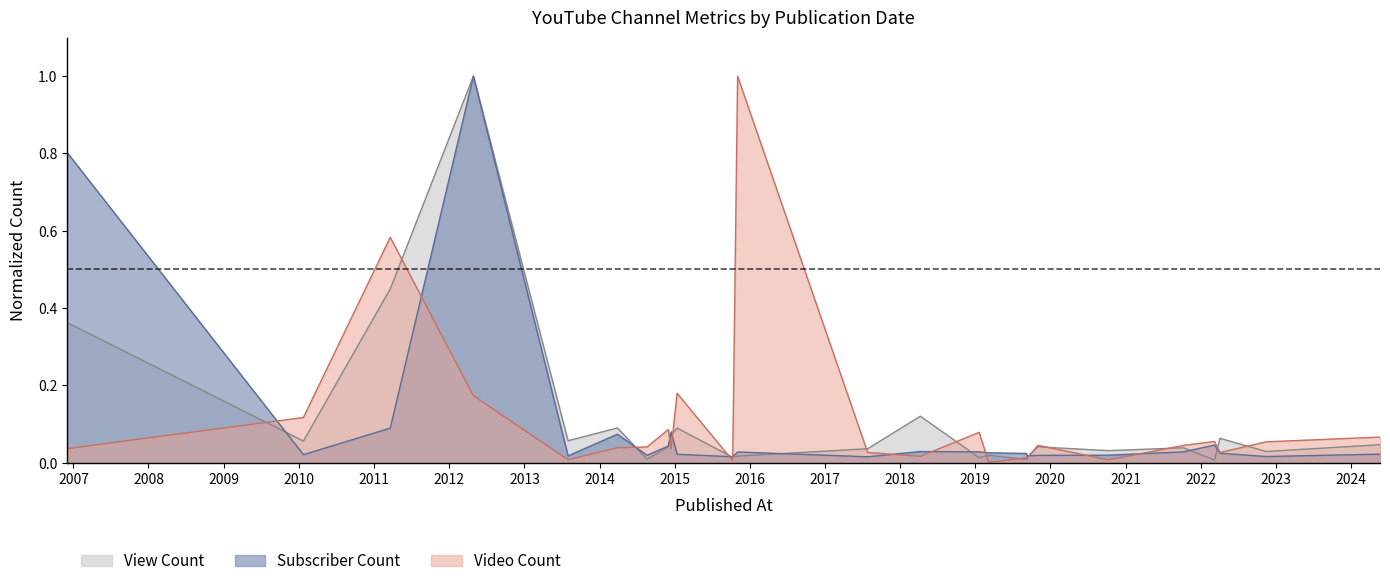

Which series changed the most between 2014-03-29 and 2014-12-01?

View Count